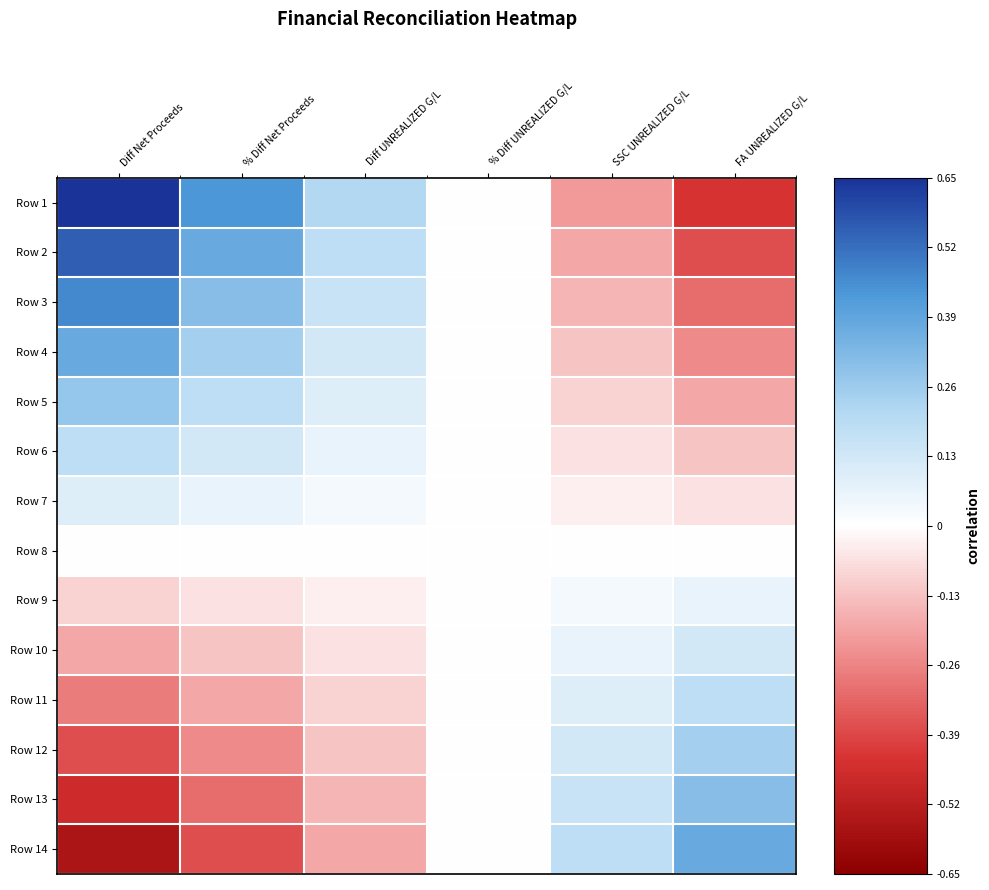

At % Diff Net Proceeds, list the series in order from largest to smallest.

Row 1, Row 2, Row 3, Row 4, Row 5, Row 6, Row 7, Row 8, Row 9, Row 10, Row 11, Row 12, Row 13, Row 14